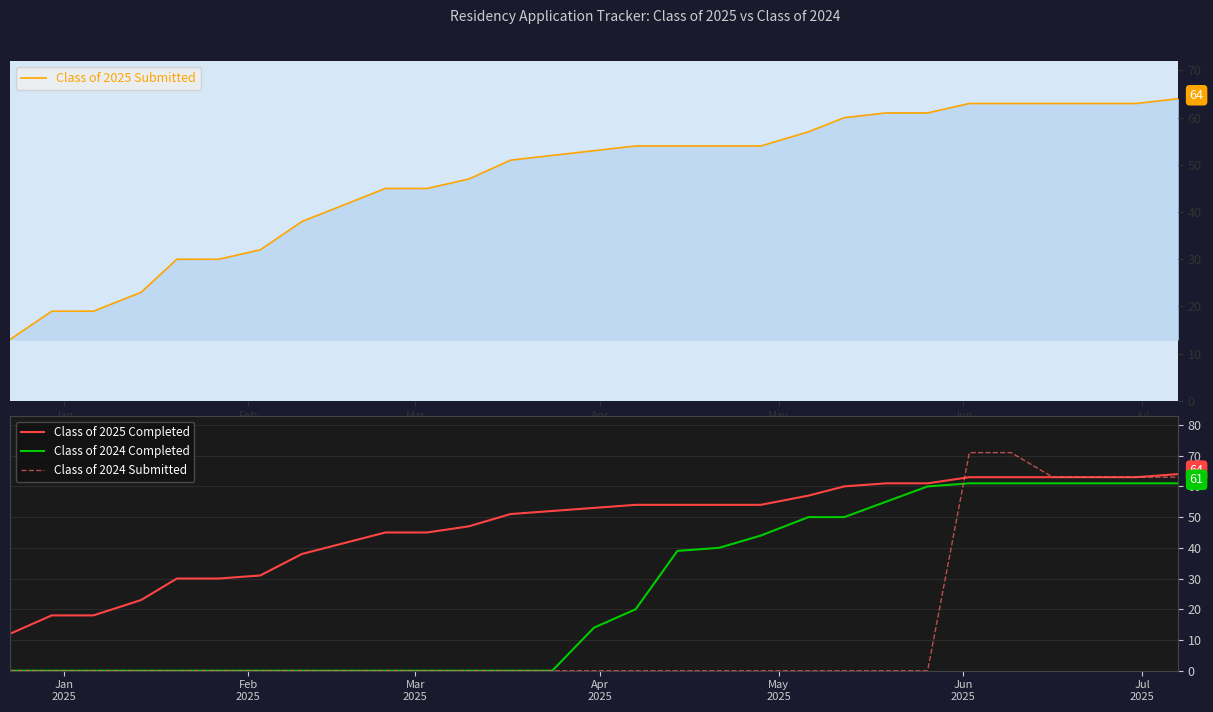

What is the minimum value for Class of 2025 Submitted?

13